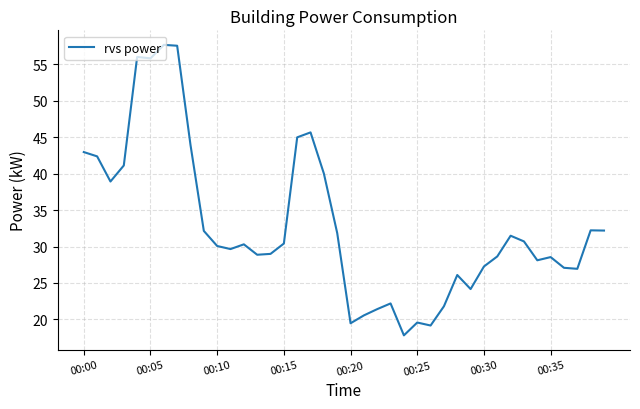

What is the smallest value displayed?

17.8